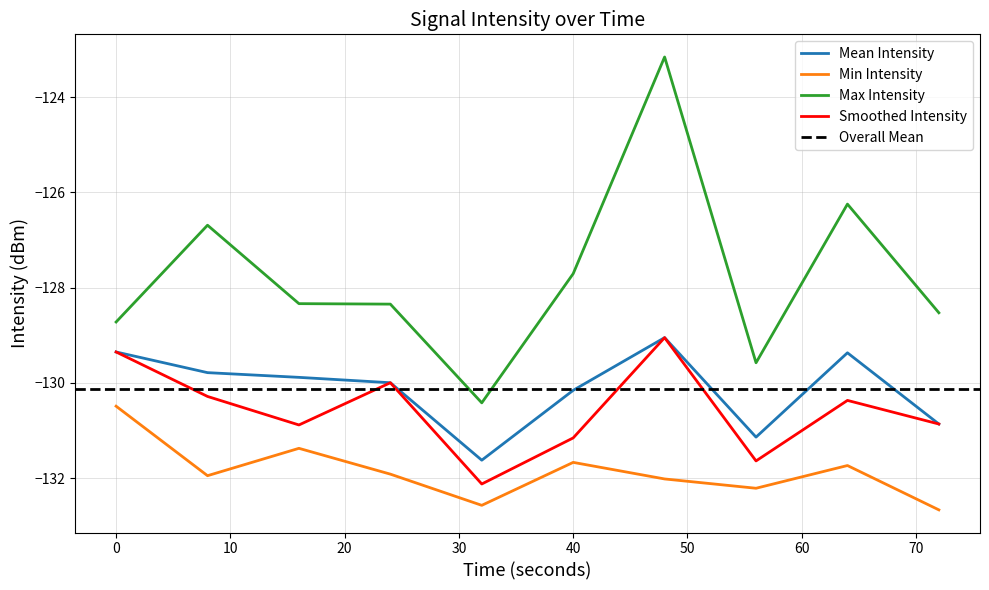

Is it true that the value at 32 is -187.6?

False